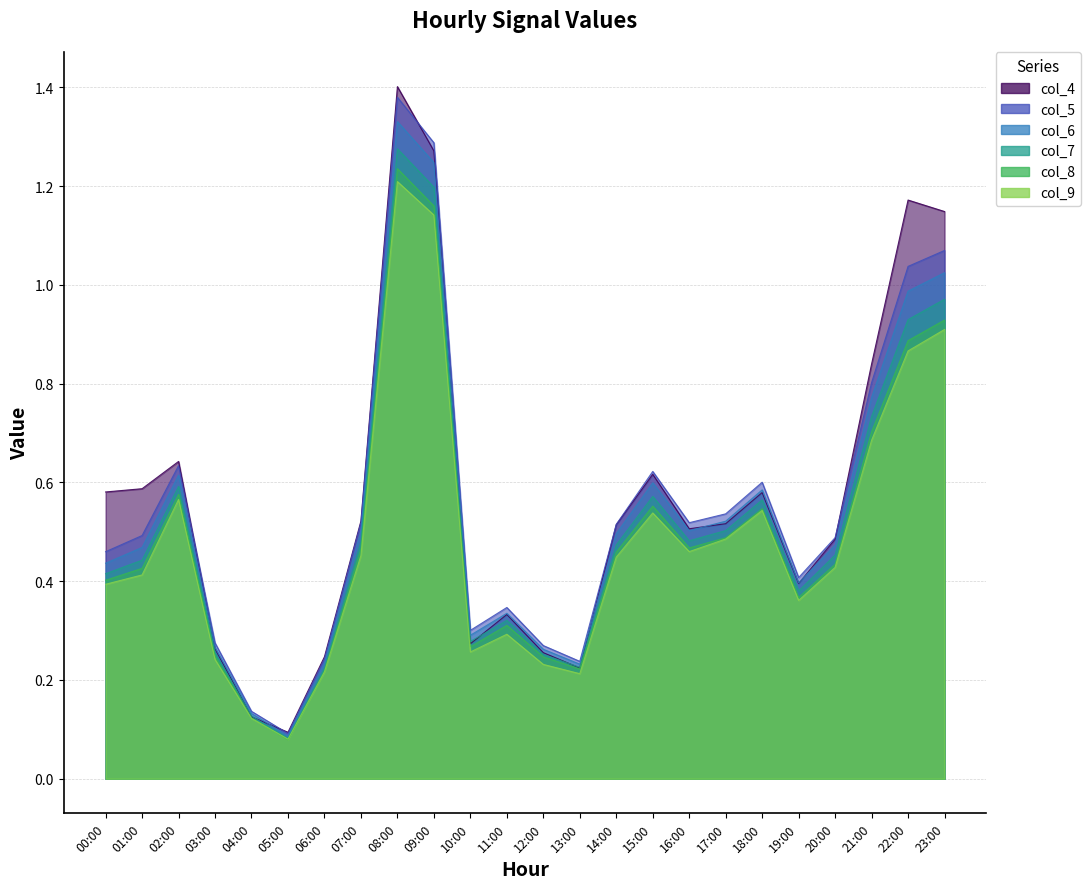

At which label is col_8 closest to 0?

05:00